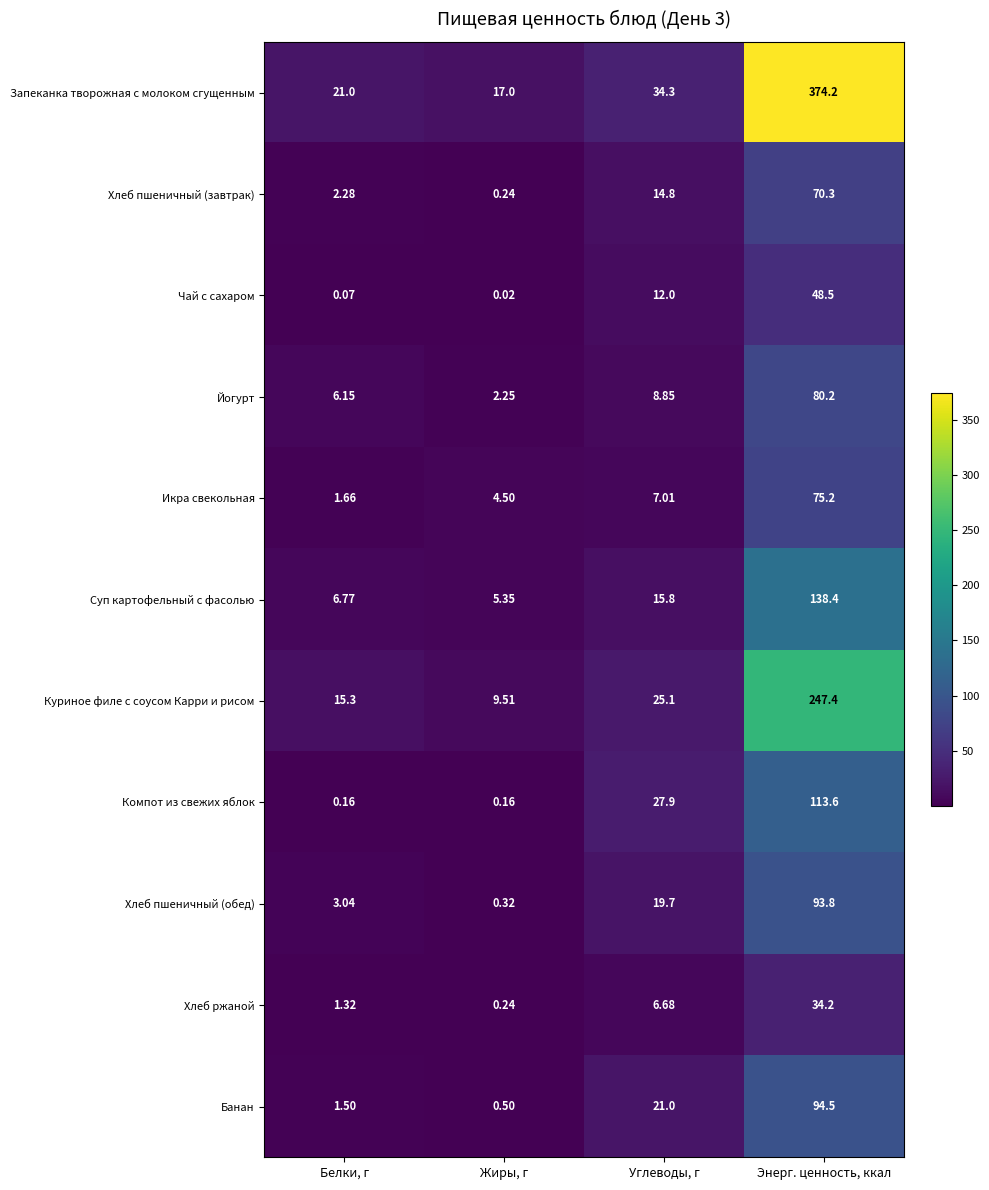

At which label does Компот из свежих яблок first exceed 27?

Углеводы, г